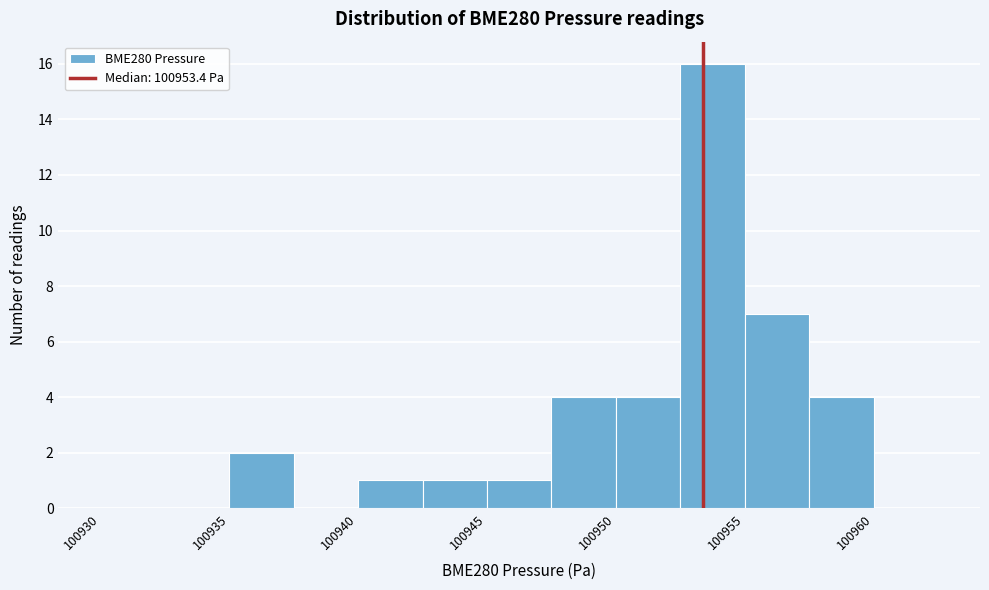

Reading left to right, list every bar in this chart as the range it spans on the x-axis followed by its height. The values are not printed on the chart, so give them approximately, as read against the axis.

100930.0 to 100932.5: 0
100932.5 to 100935.0: 0
100935.0 to 100937.5: 2
100937.5 to 100940.0: 0
100940.0 to 100942.5: 1
100942.5 to 100945.0: 1
100945.0 to 100947.5: 1
100947.5 to 100950.0: 4
100950.0 to 100952.5: 4
100952.5 to 100955.0: 16
100955.0 to 100957.5: 7
100957.5 to 100960.0: 4
100960.0 to 100962.5: 0